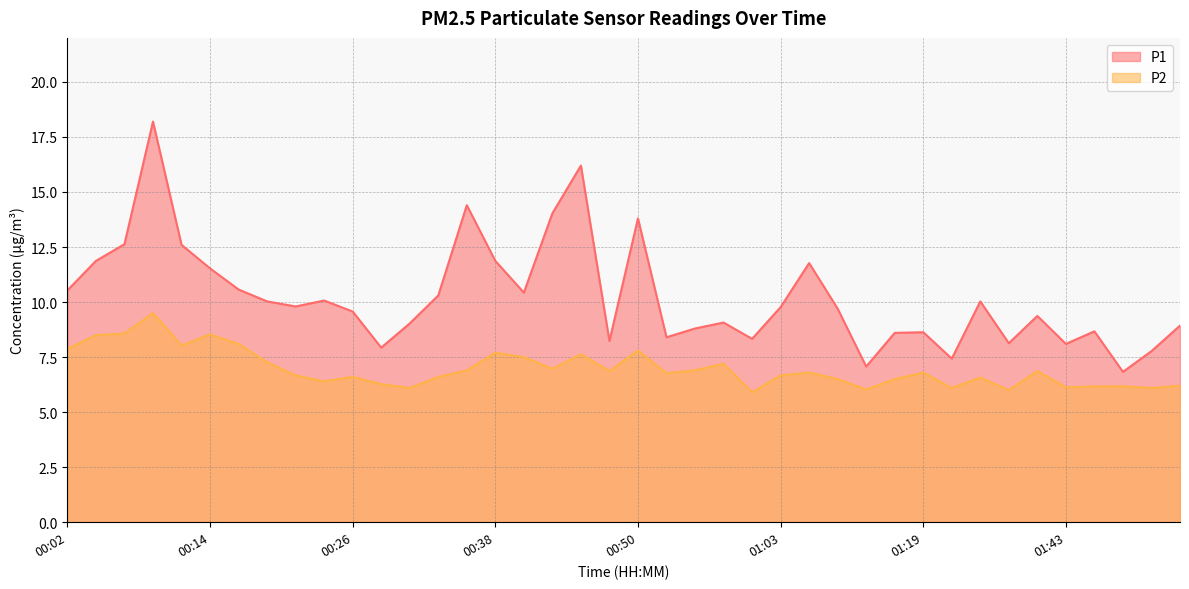

How many interior local peaks does the P2 series have?

11